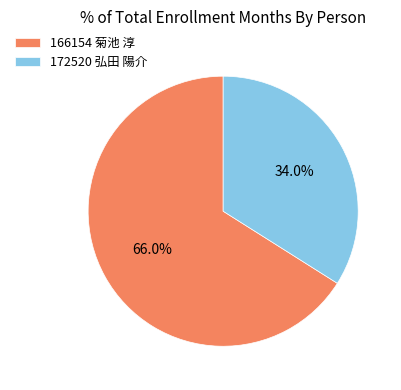

Is there a majority slice in this chart?

Yes